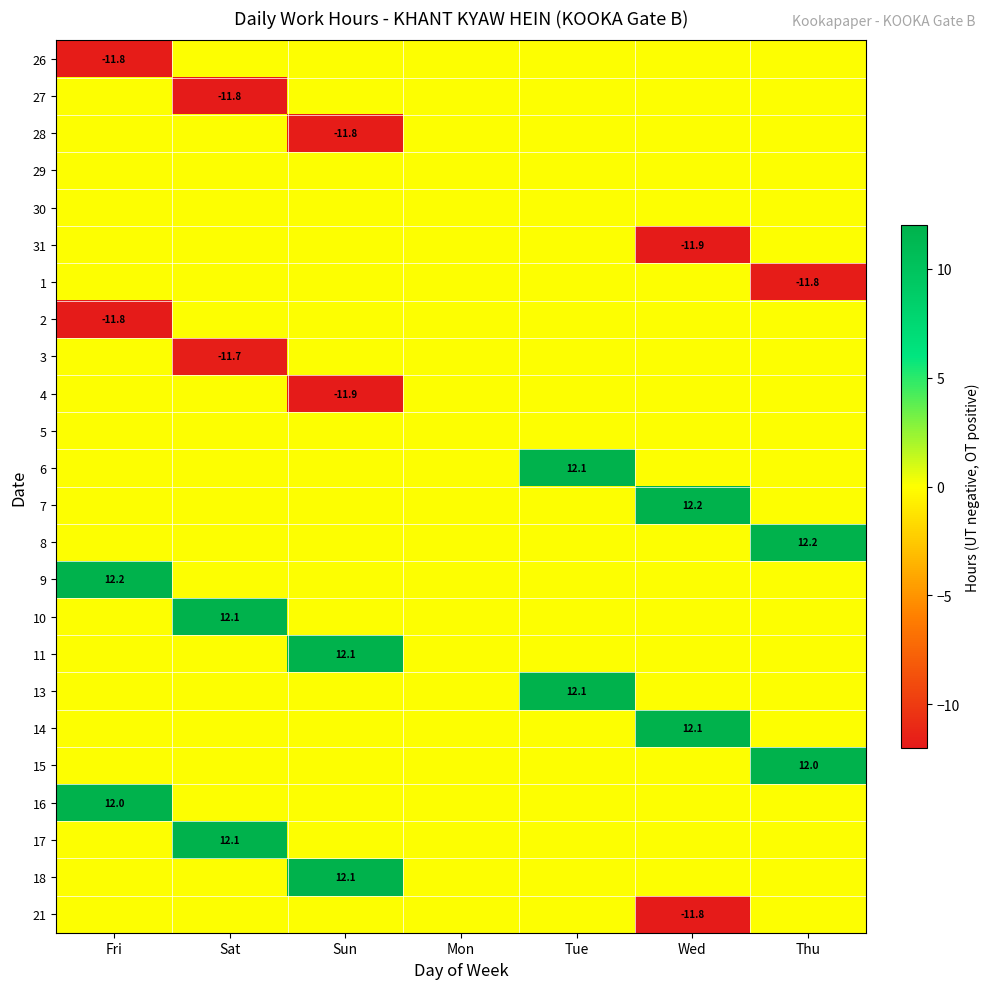

Between Thu and Fri, which is larger?

Thu